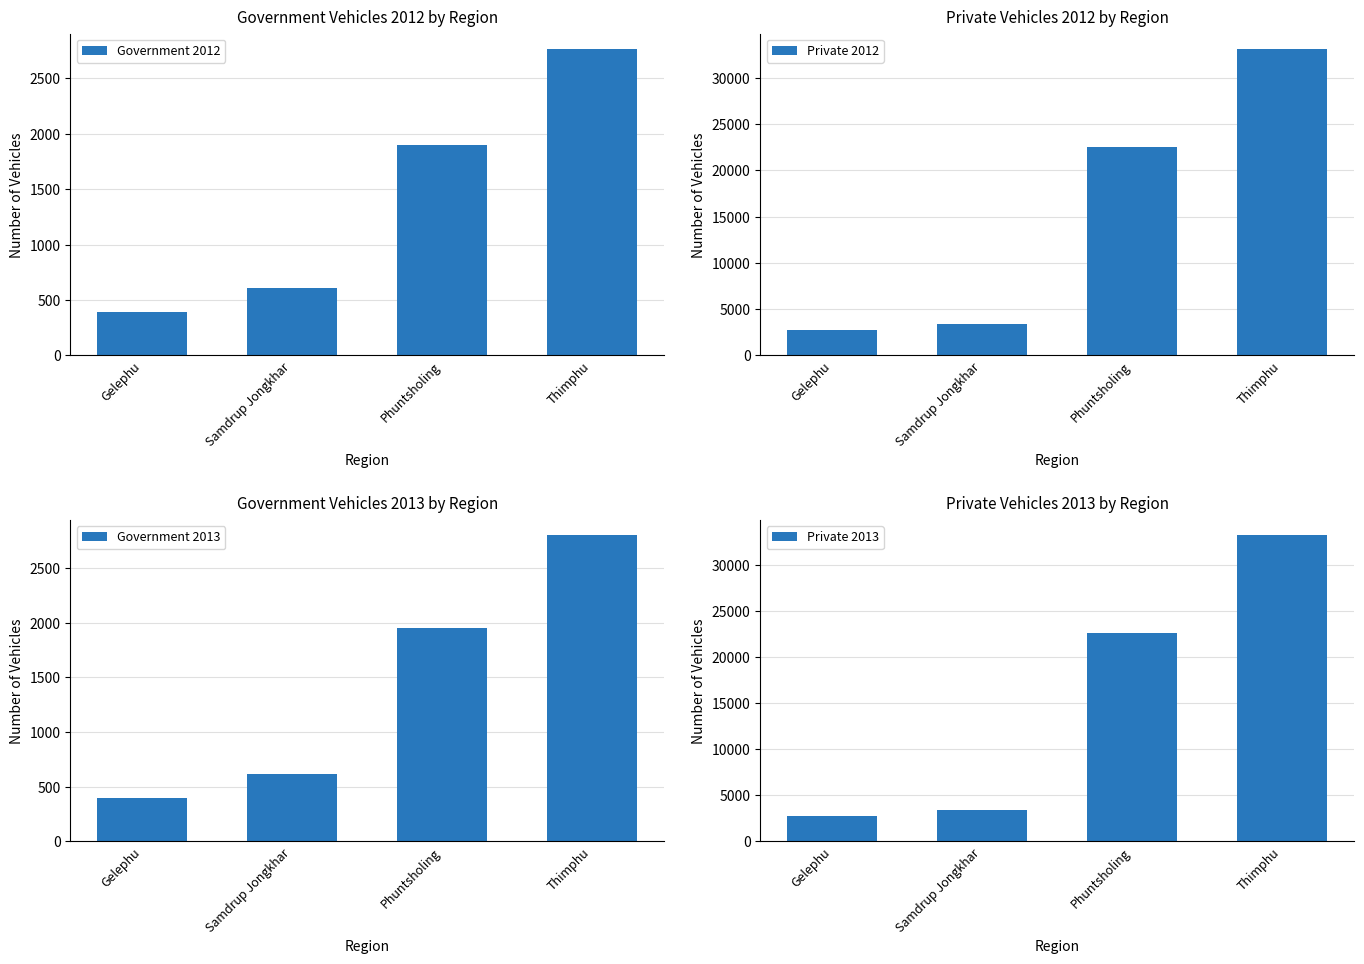

What is the label of the 2nd bar from the right?

Phuntsholing